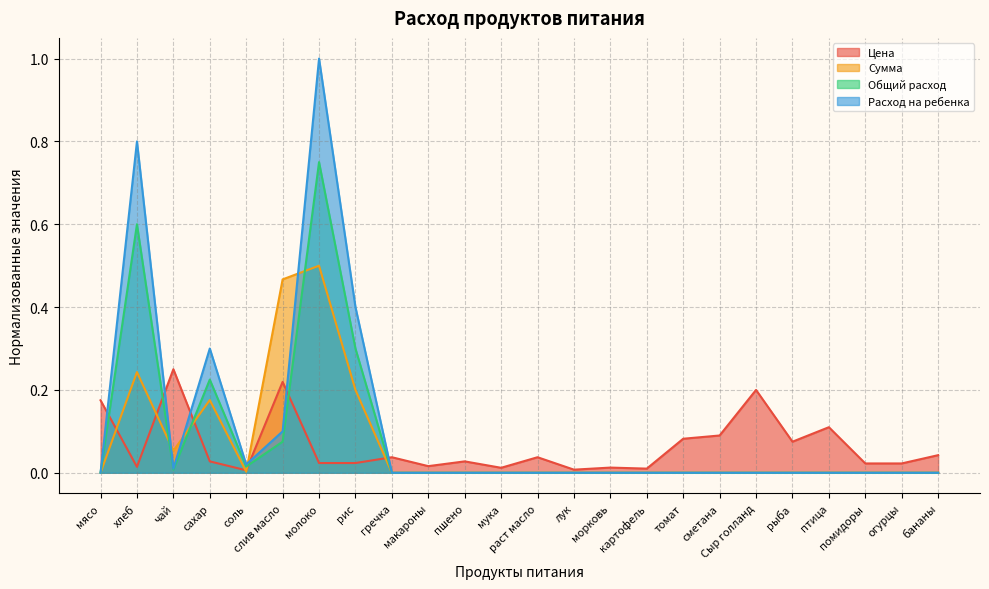

How many times do Цена and Сумма cross each other?

6